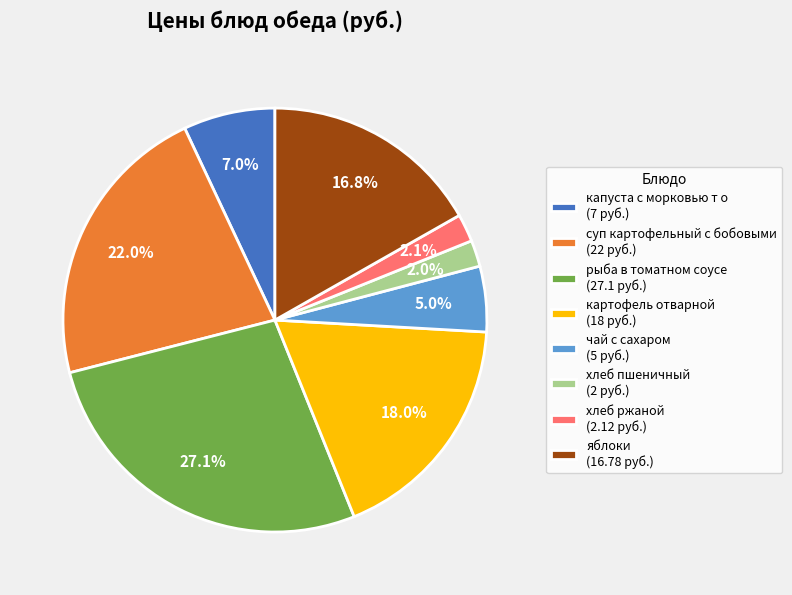

Which has a higher value, суп картофельный с бобовыми (22 руб.) or рыба в томатном соусе (27.1 руб.)?

рыба в томатном соусе (27.1 руб.)